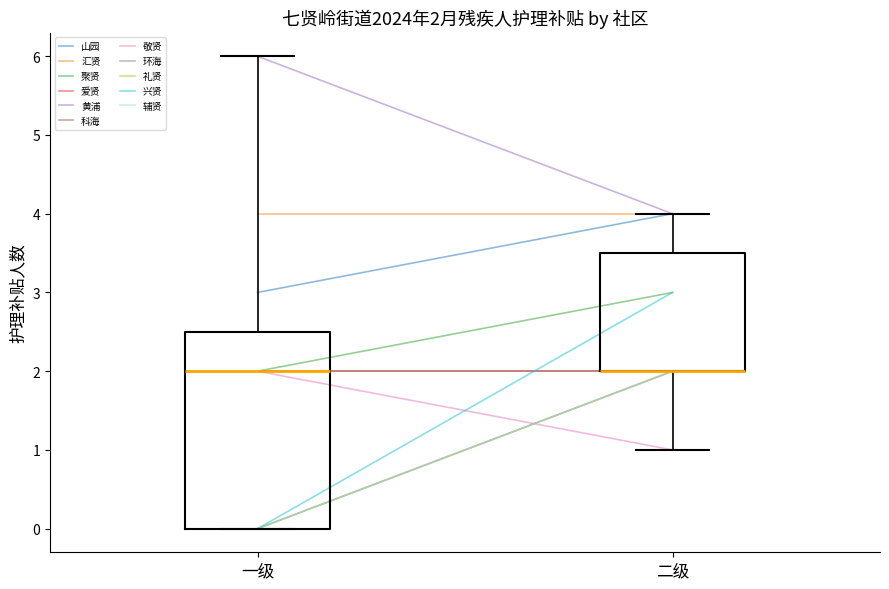

Which box is the tallest, from its lower edge to its upper edge?

一级